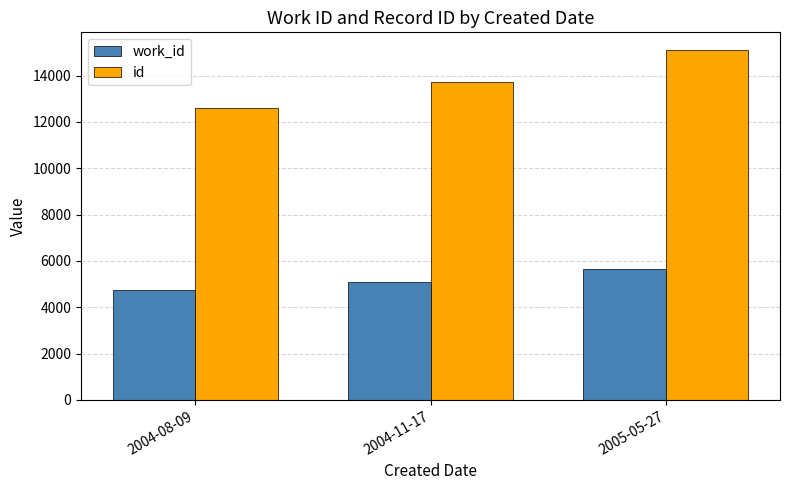

What is the value of the work_id bar at the 2nd from the left?

5088